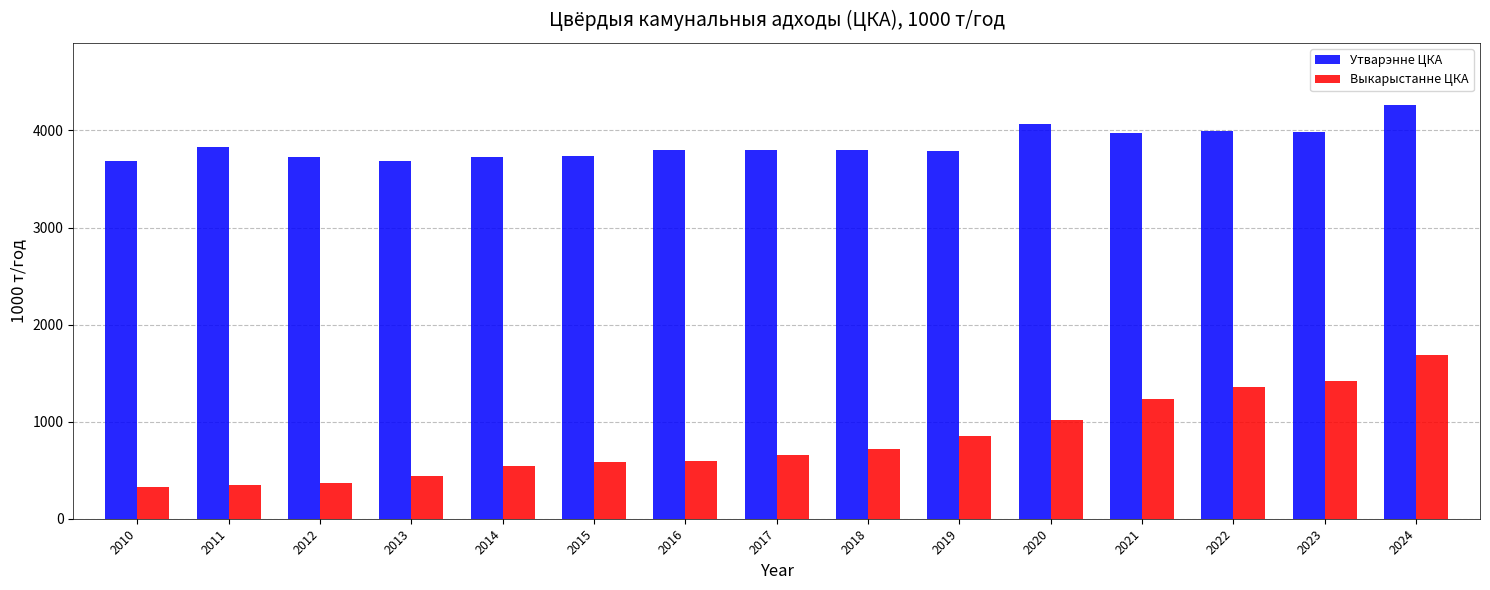

Rank the series by their average value, from highest to lowest.

Утварэнне ЦКА, Выкарыстанне ЦКА